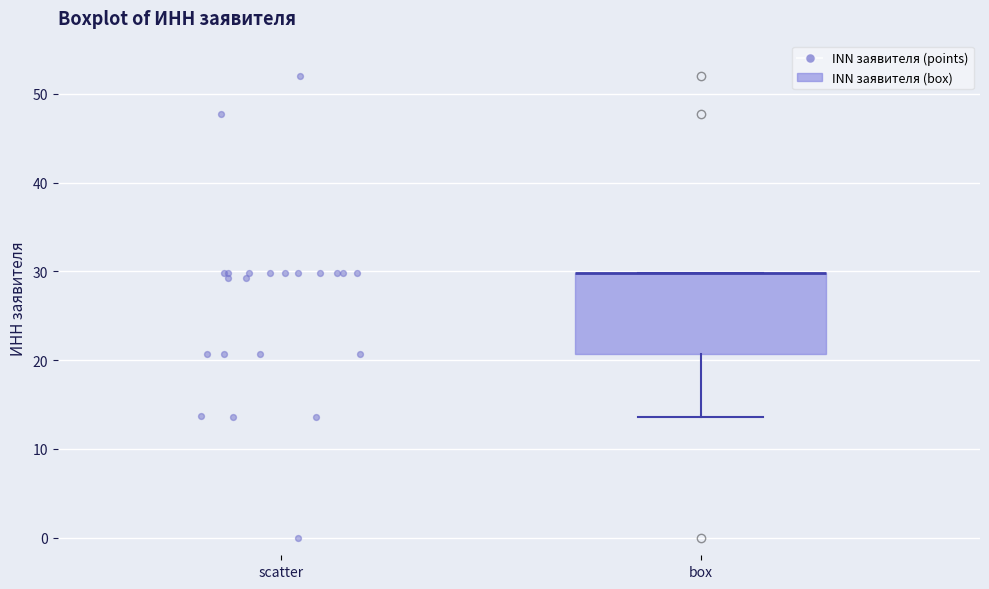

Read this box plot against the y-axis: the position of the median line, the range covered by the box, and the ends of both whiskers. The values are not printed on the chart, so give them approximately, as read against the axis.

median 30 (drawn on the box's upper edge), box 21 to 30, whiskers 14 to 30